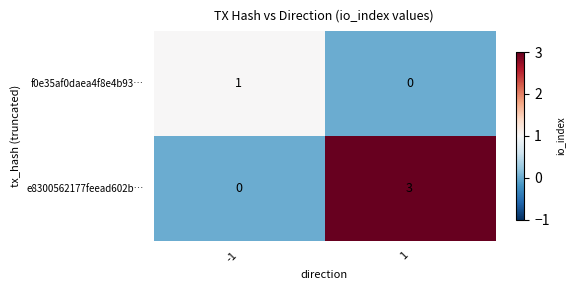

True or false: e8300562177feead602b… has a value of 0 at -1.

True